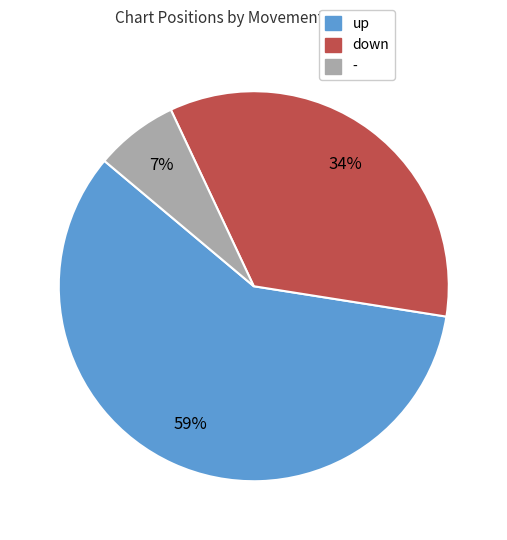

To the nearest percent, what is the combined percentage of up and down?

93%